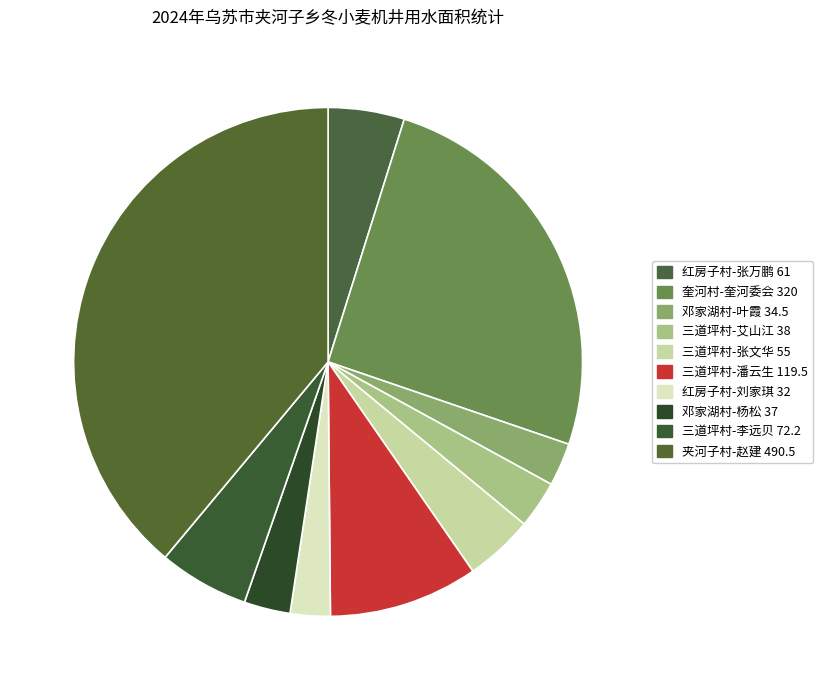

What portion of the pie excludes 三道坪村-张文华 55?

95.6%